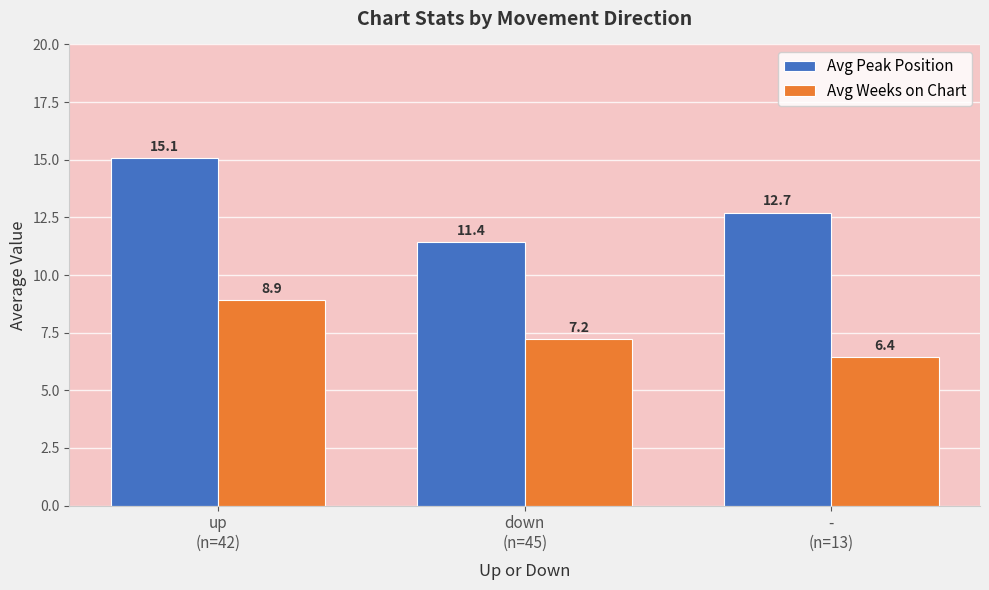

What is the value of the Avg Peak Position bar at the 1st from the left?

15.1